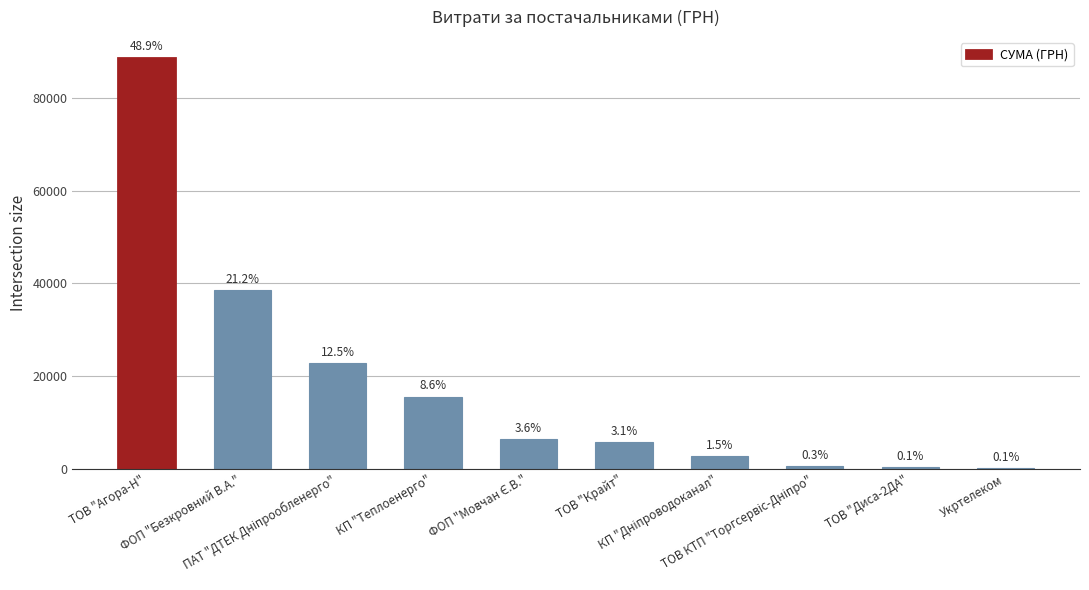

What is the label of the 9th bar from the right?

ФОП "Безкровний В.А."